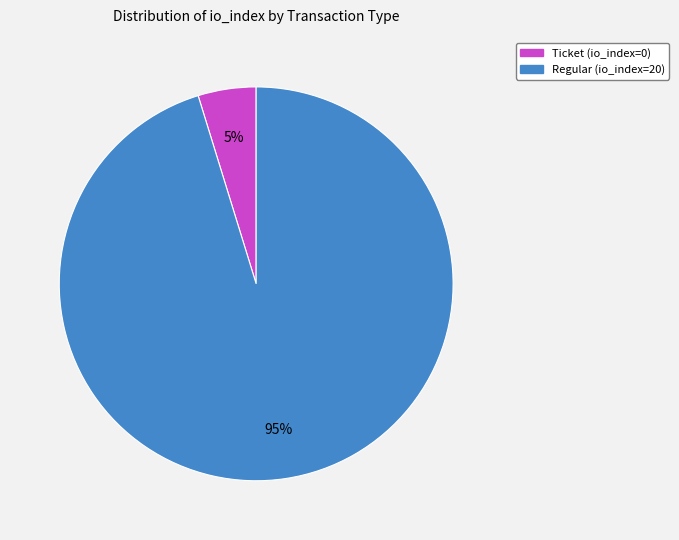

Combined, do Ticket (io_index=0) and Regular (io_index=20) account for over 50%?

Yes